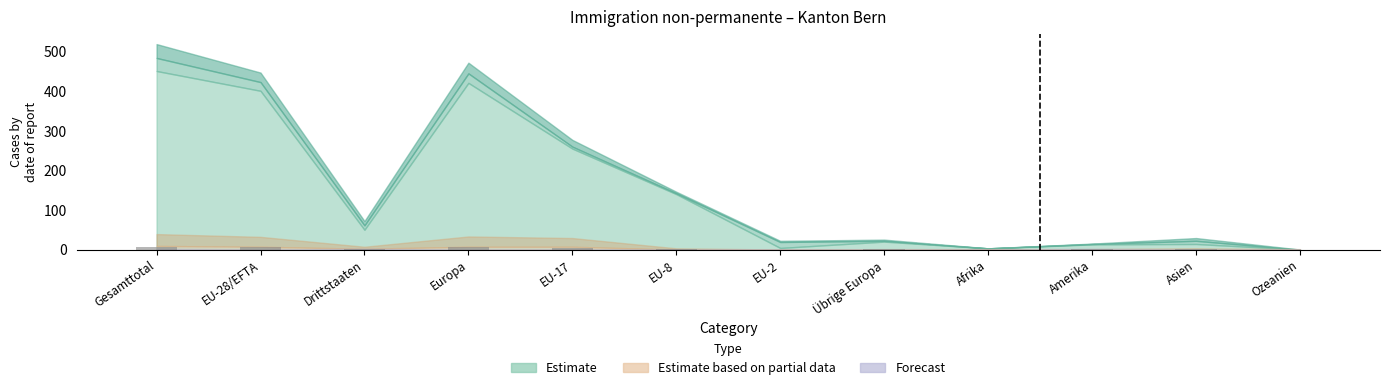

True or false: the data shows 0.0 at Ozeanien.

True